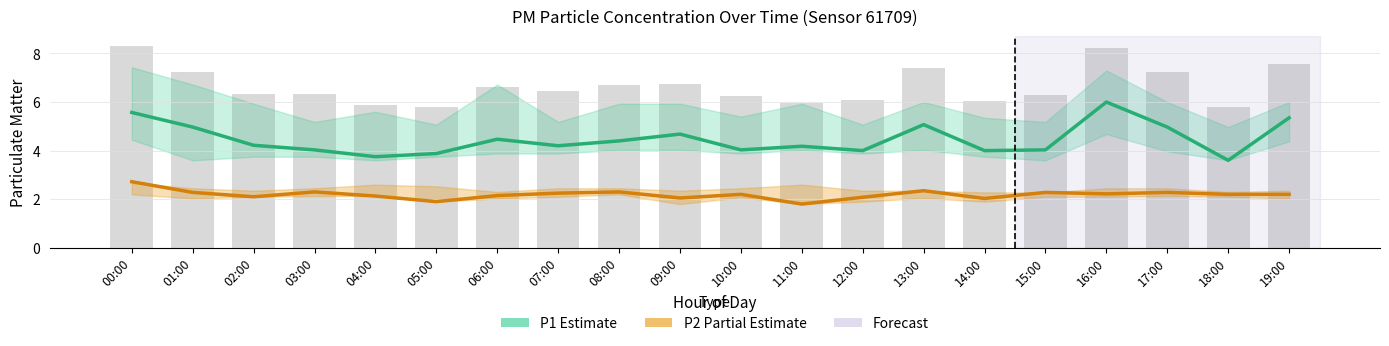

What is the spread (max minus min) of values at 06:00?

2.3